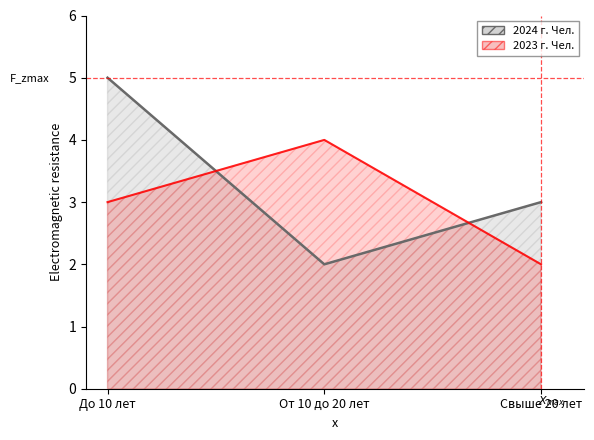

At which label does 2023 г. Чел. reach its minimum?

Свыше 20 лет